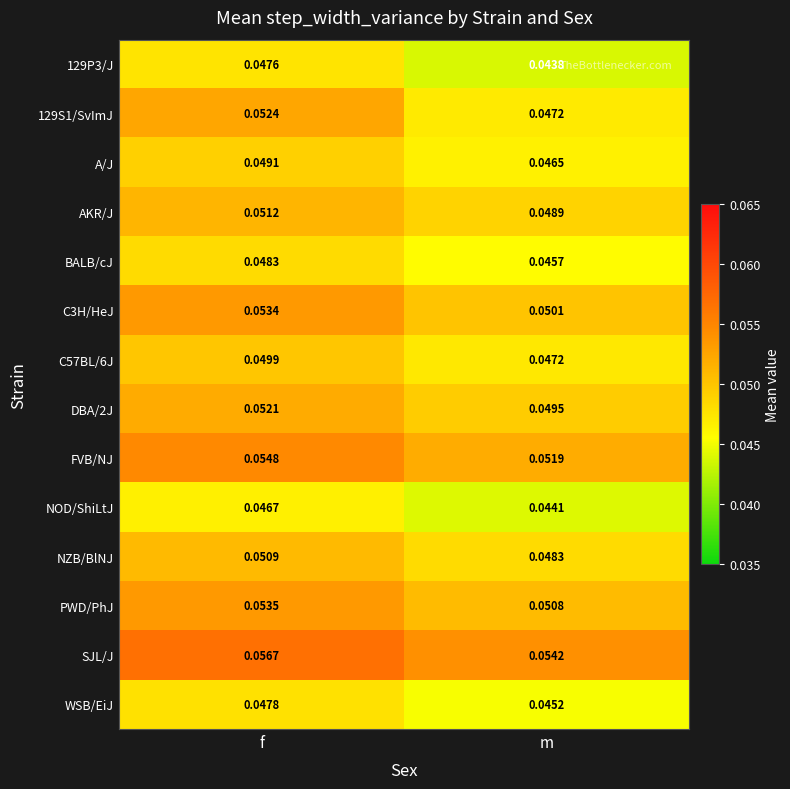

Which category has the lowest value in the NOD/ShiLtJ series?

m